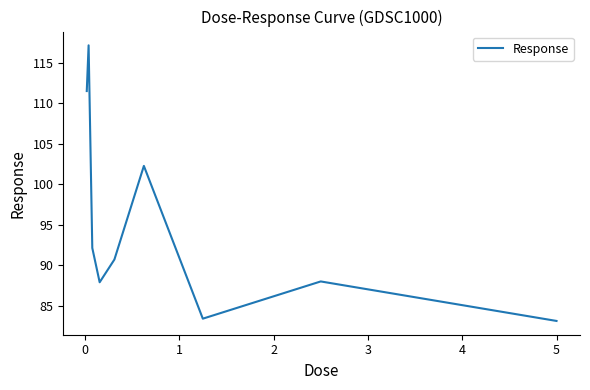

What is the greatest value displayed?

117.2